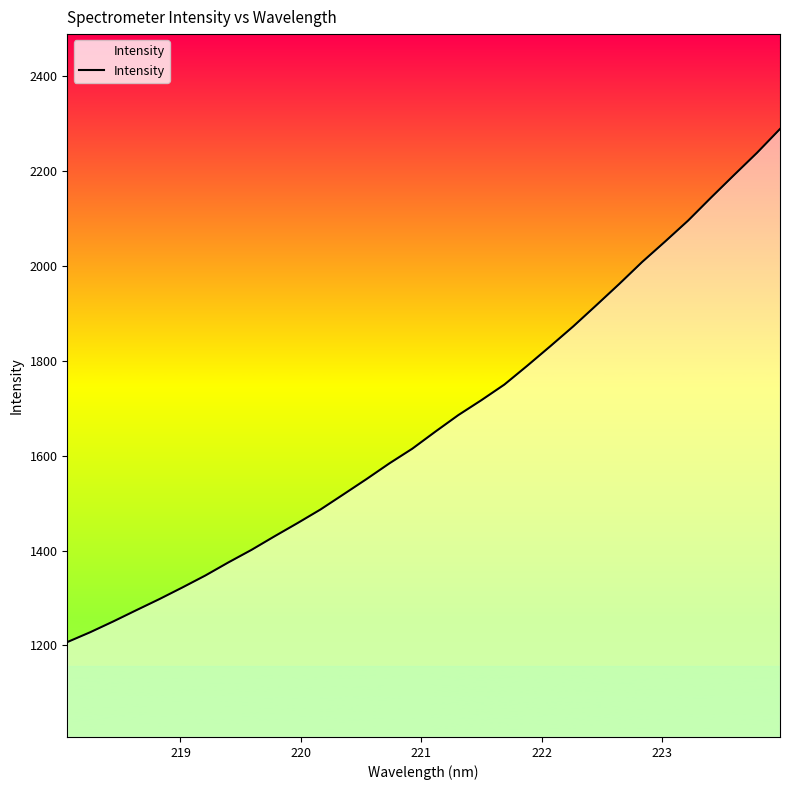

What is the sum of all values?

53539.1